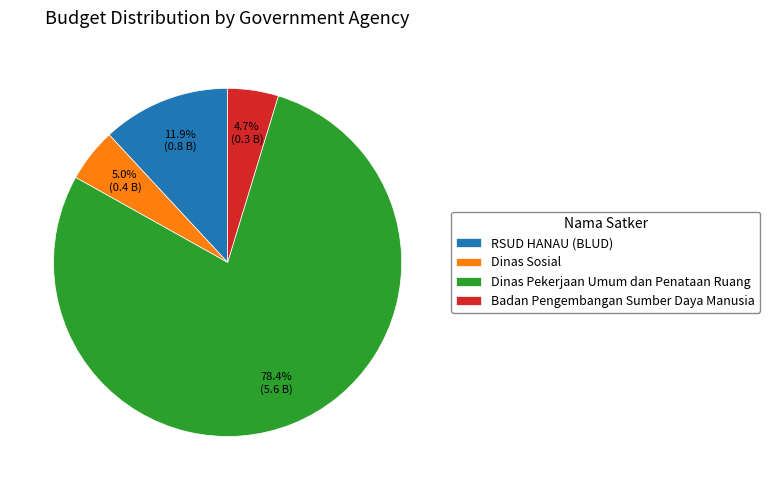

Which has a higher value, Badan Pengembangan Sumber Daya Manusia or Dinas Pekerjaan Umum dan Penataan Ruang?

Dinas Pekerjaan Umum dan Penataan Ruang